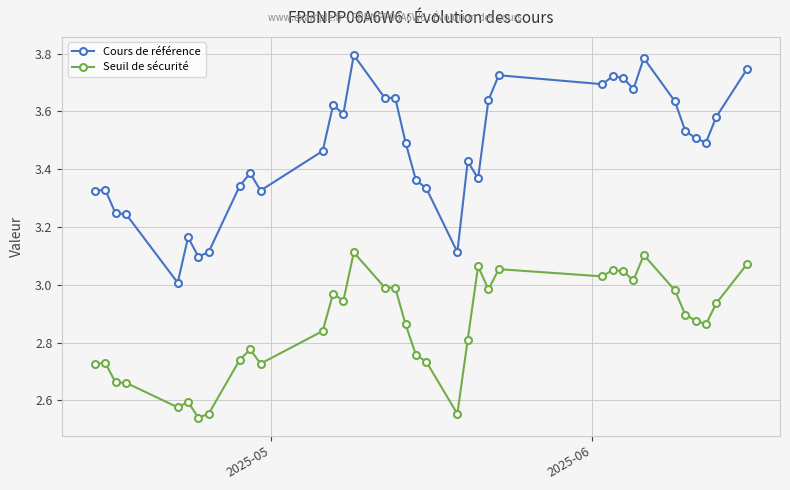

What is the sum of all Seuil de sécurité values?

102.8